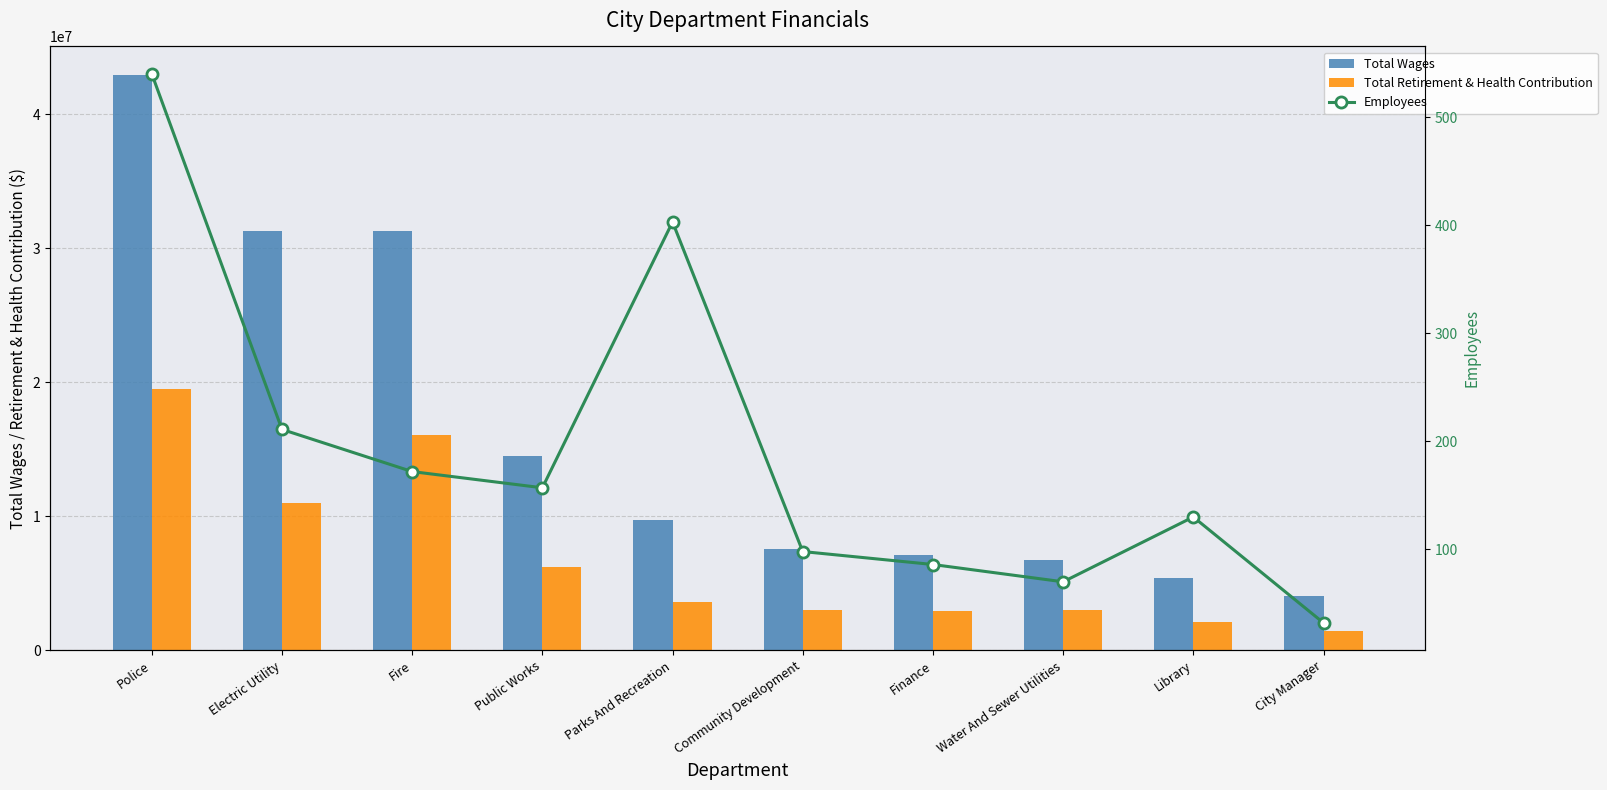

Between Electric Utility and Finance, which is larger?

Electric Utility